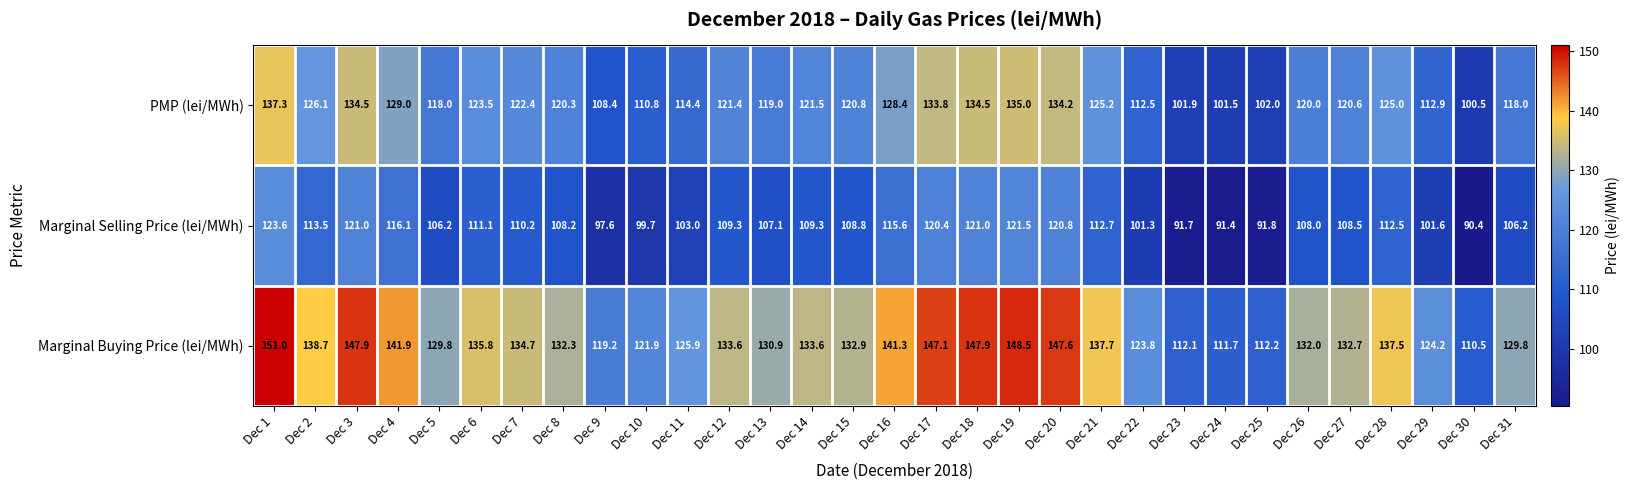

What is the sum of the PMP (lei/MWh) values at Dec 2 and Dec 31?

244.1